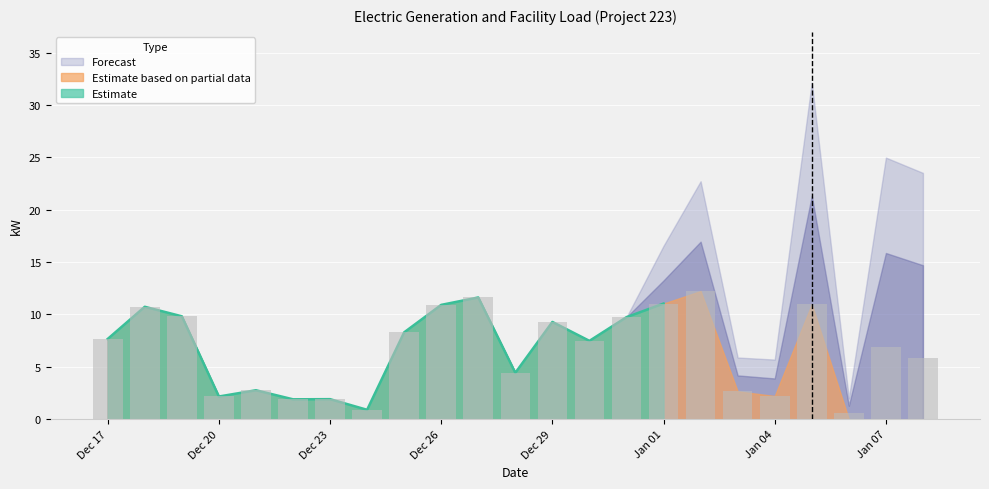

Where is the data nearest to the value 6?

2015-01-08